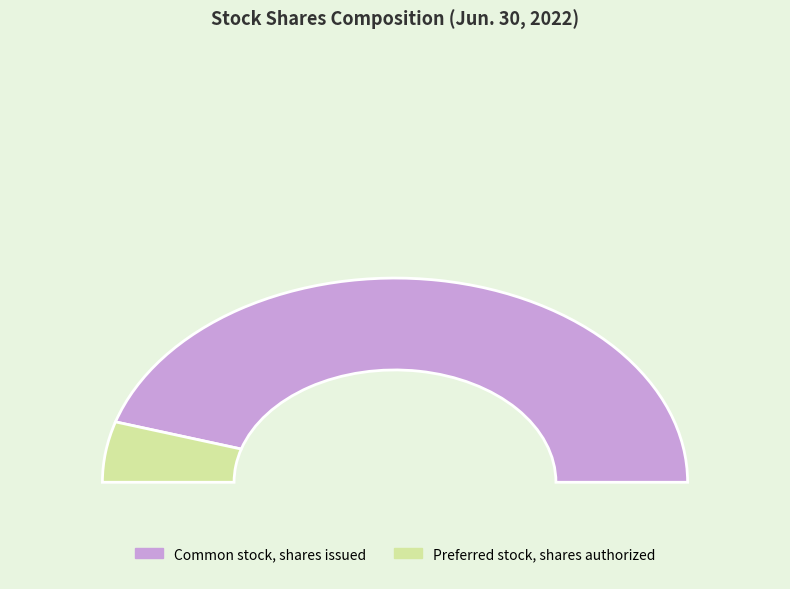

Does Common stock, shares issued account for over 50% of the chart?

Yes